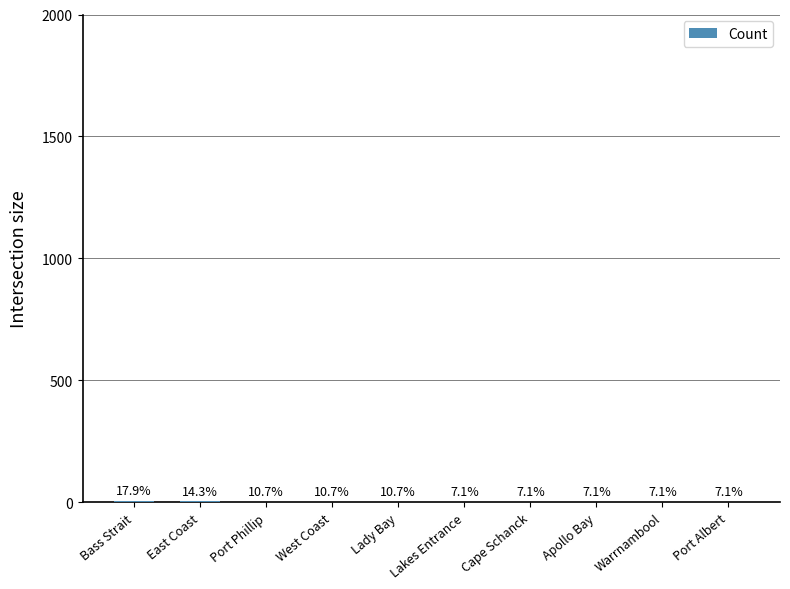

Are the bars horizontal?

No